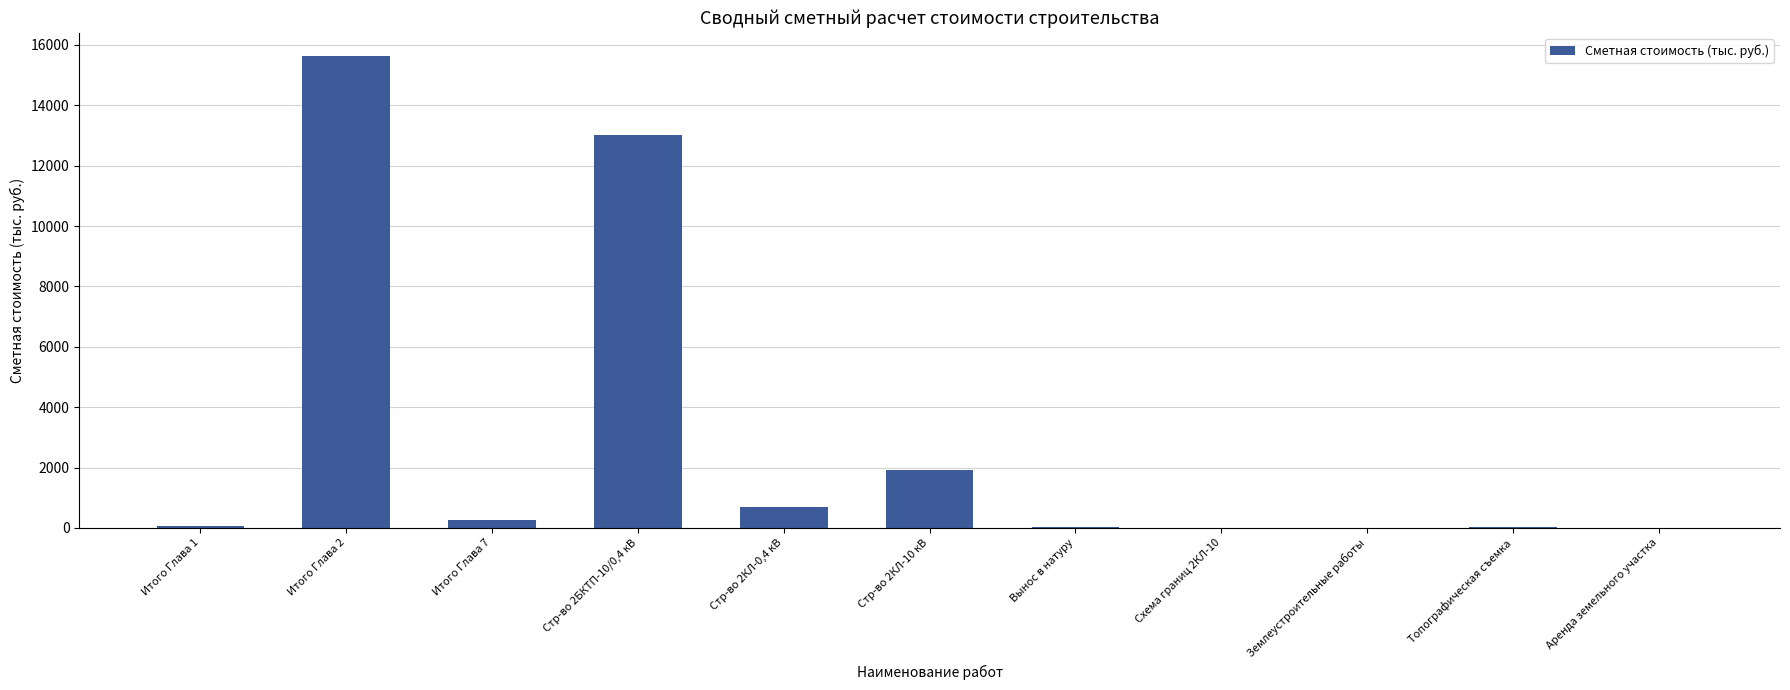

The value at Стр-во 2БКТП-10/0,4 кВ is 13013.3. True or false?

True